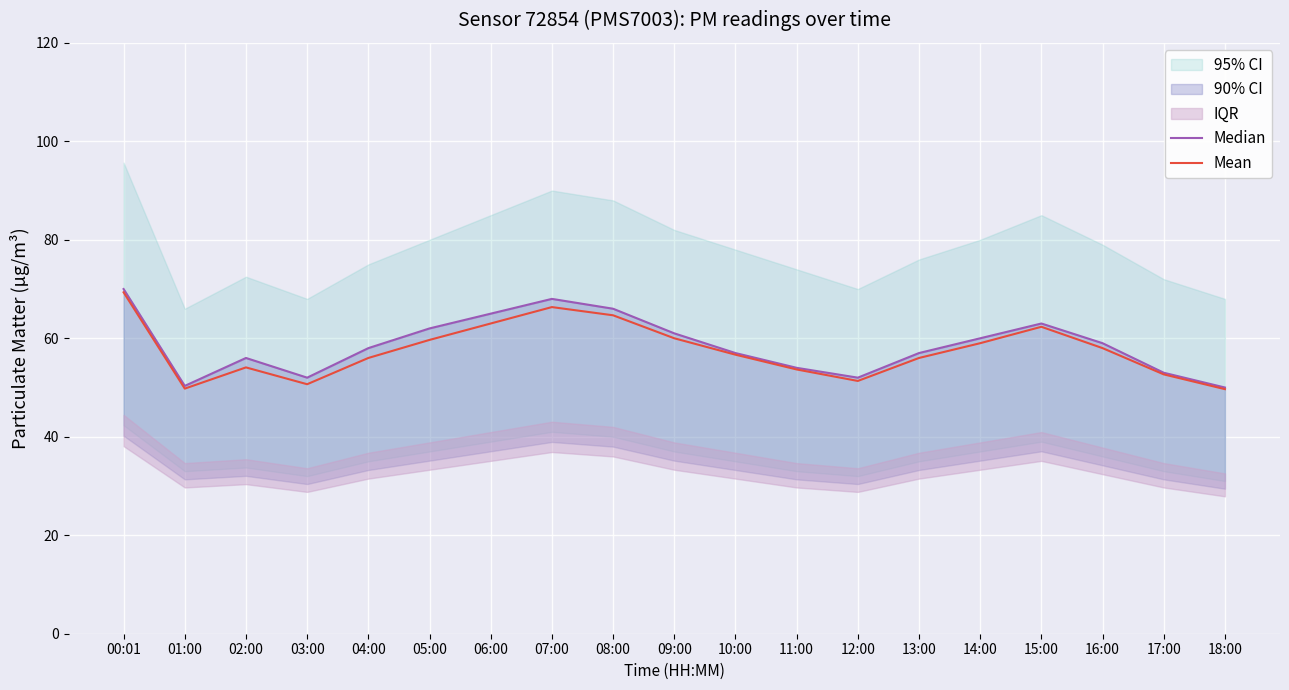

Which series has the largest range (max minus min)?

Median